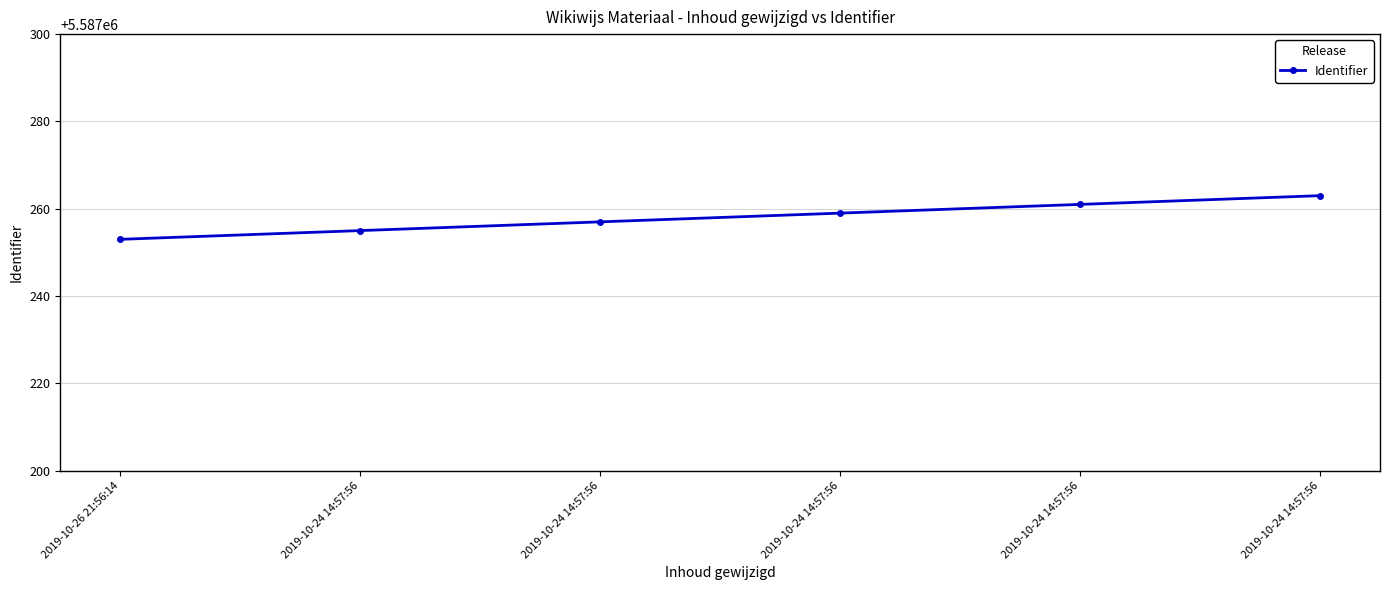

How many values are below 5587259?

3